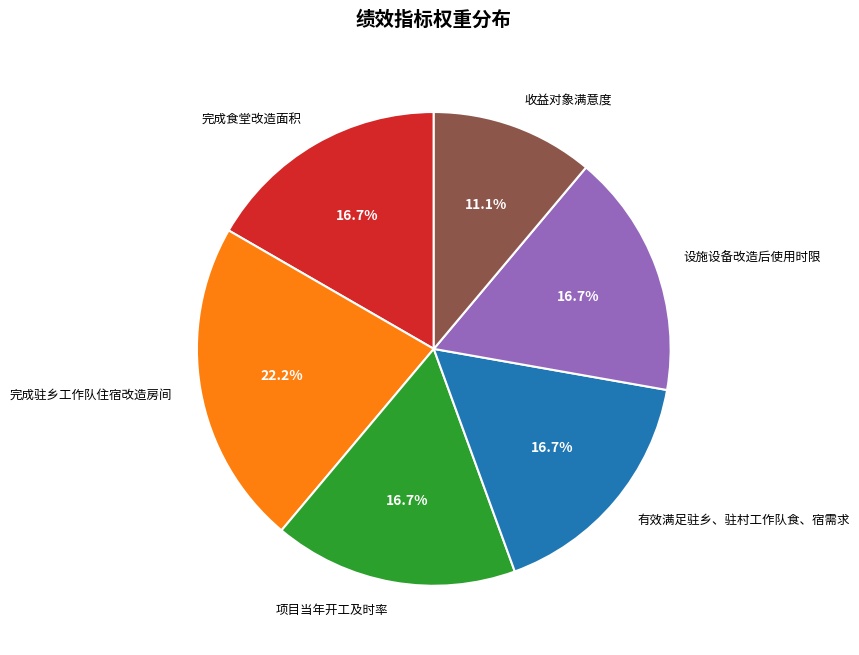

Count the number of slices in the pie.

6